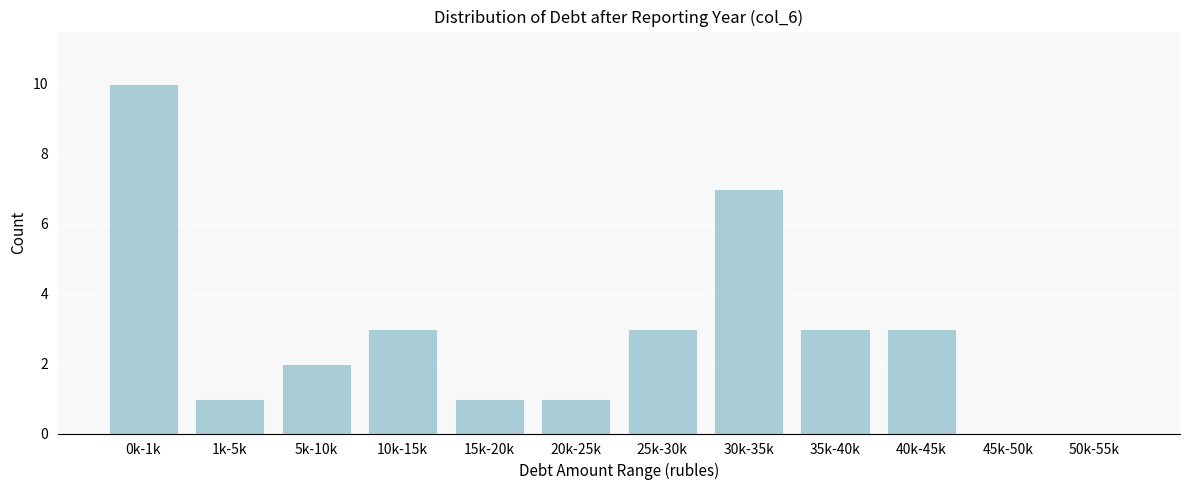

Reading left to right, extract all data points from this chart.

0k-1k=10	1k-5k=1	5k-10k=2	10k-15k=3	15k-20k=1	20k-25k=1	25k-30k=3	30k-35k=7	35k-40k=3	40k-45k=3	45k-50k=0	50k-55k=0